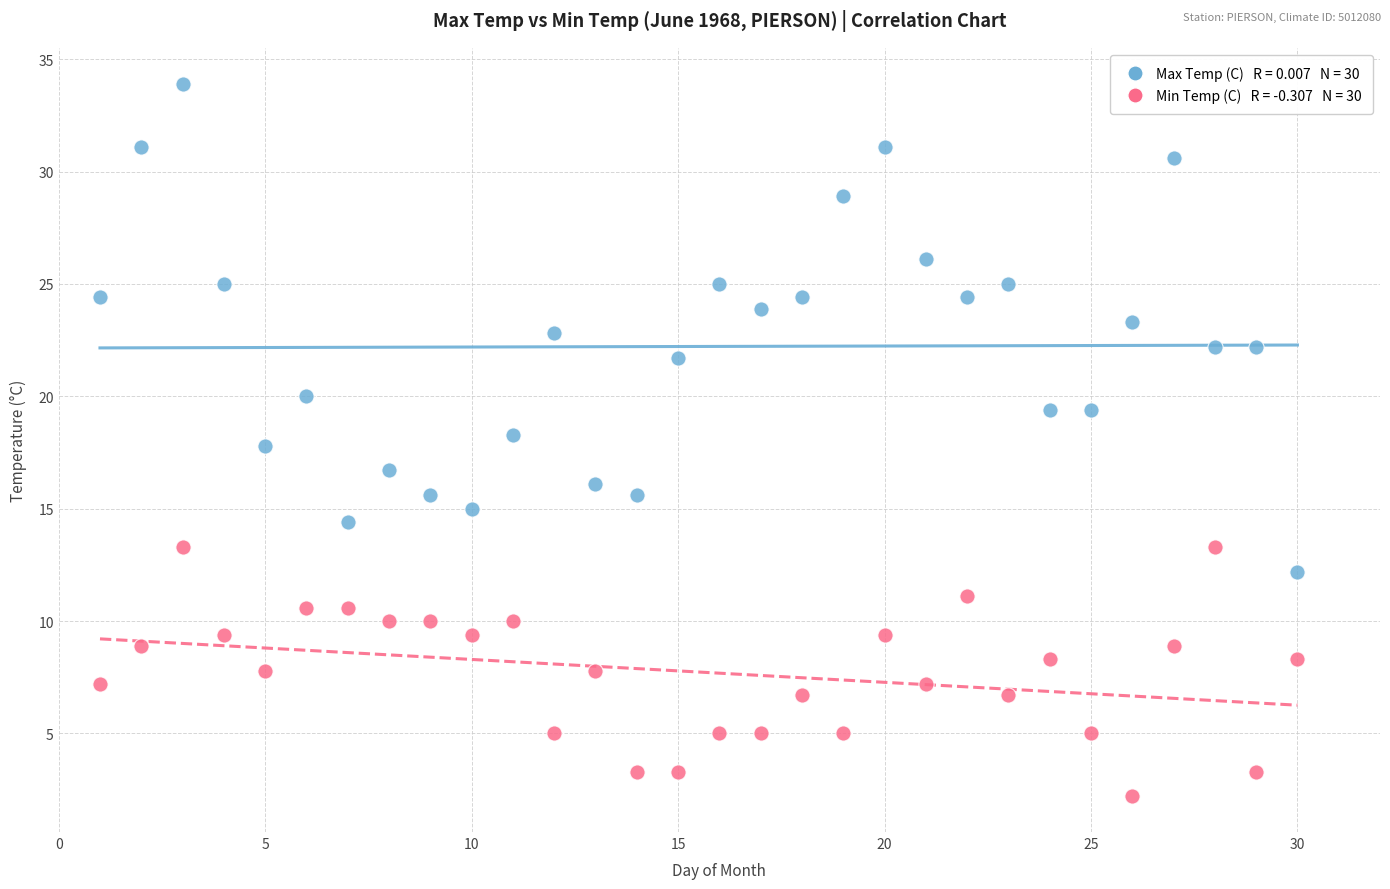

Across all data points, what is the range of X values (max minus min)?

29.0